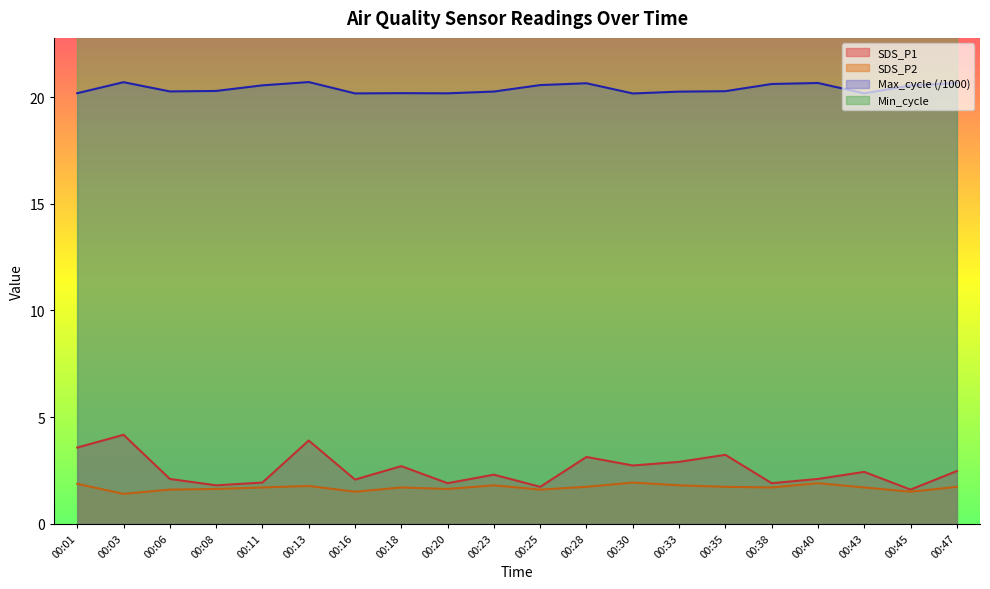

At which category is the sum across all series the highest?

00:13